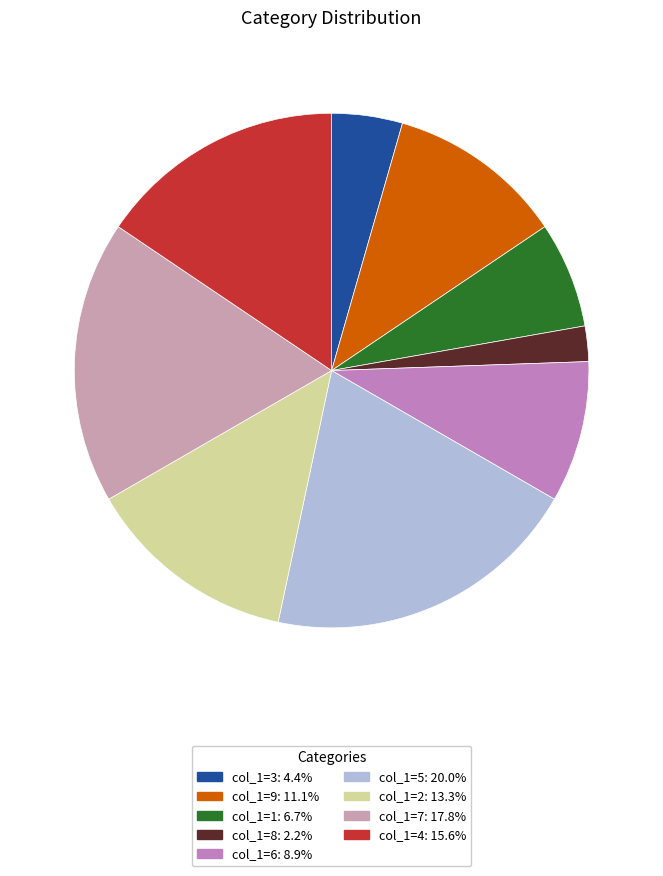

How many segments does this pie chart have?

9